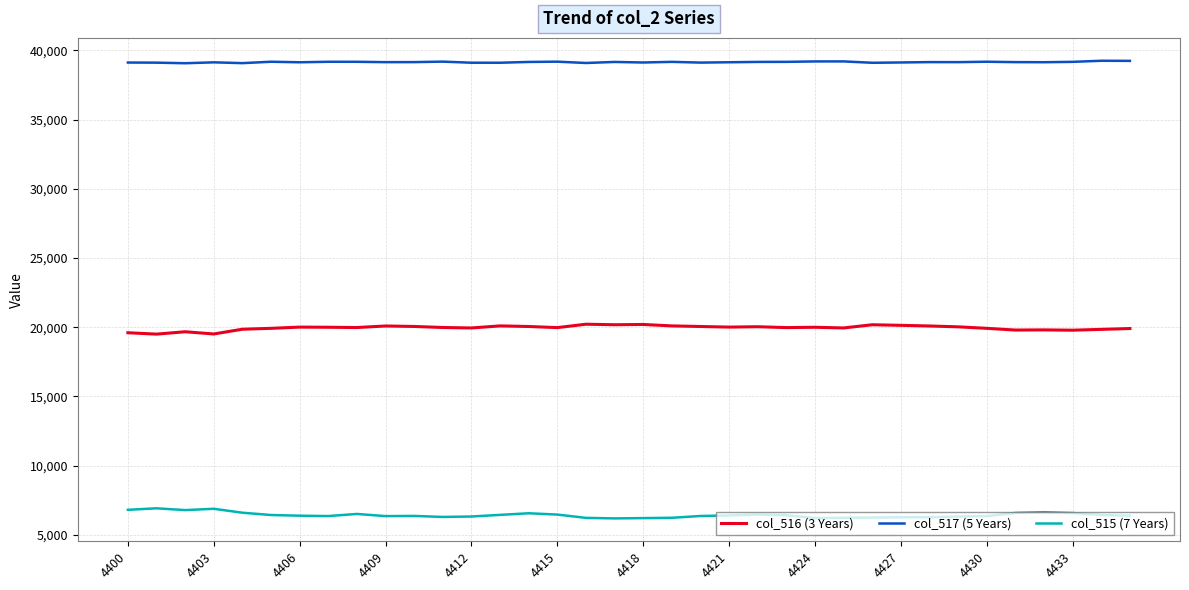

What is the sum of all col_517 (5 Years) values?

1409382